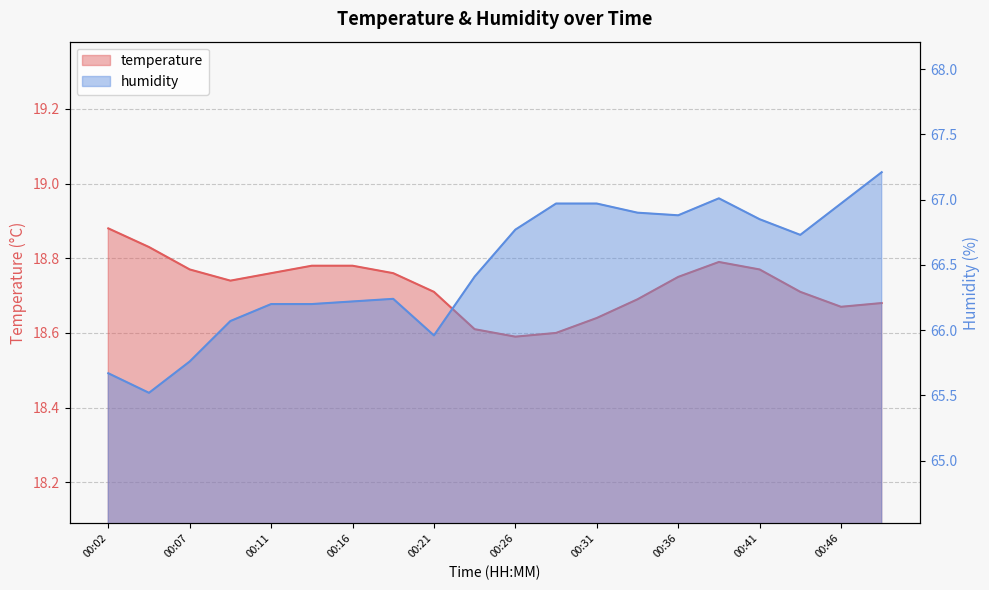

Which series has the largest range (max minus min)?

humidity